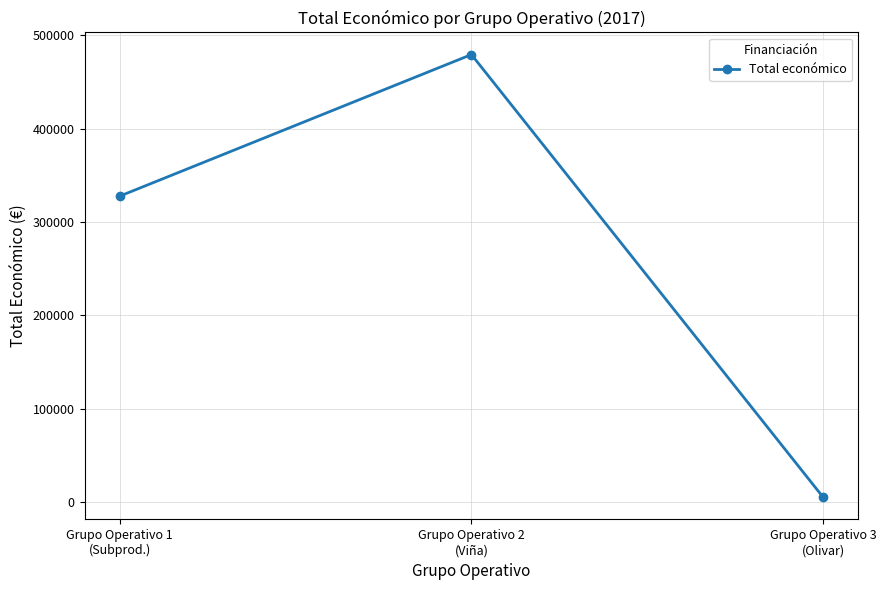

How many lines are shown in the chart?

1